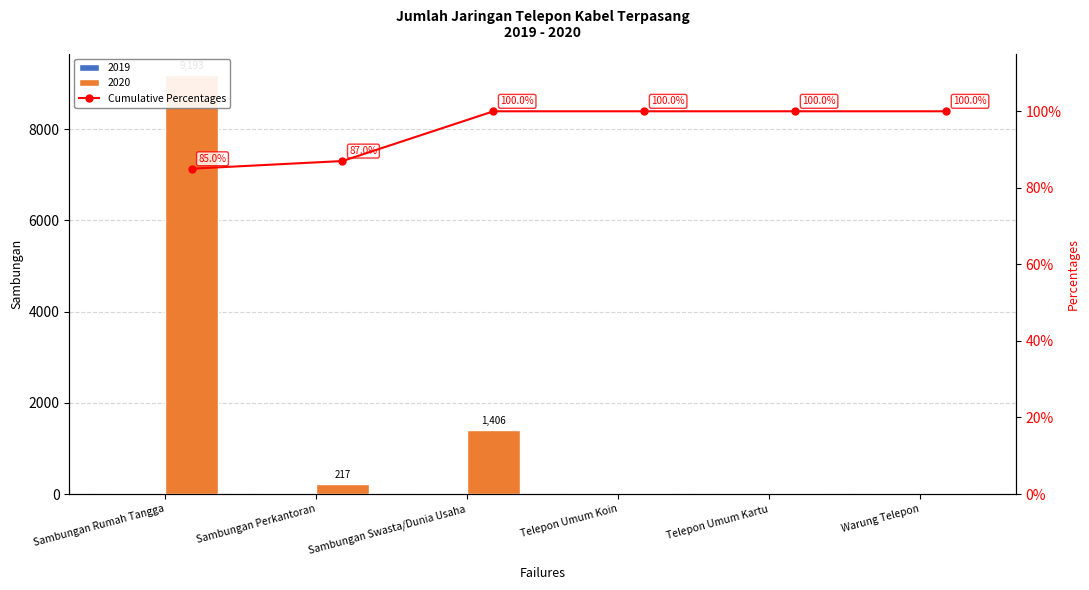

What is the difference between the maximum and second lowest values?

13.0